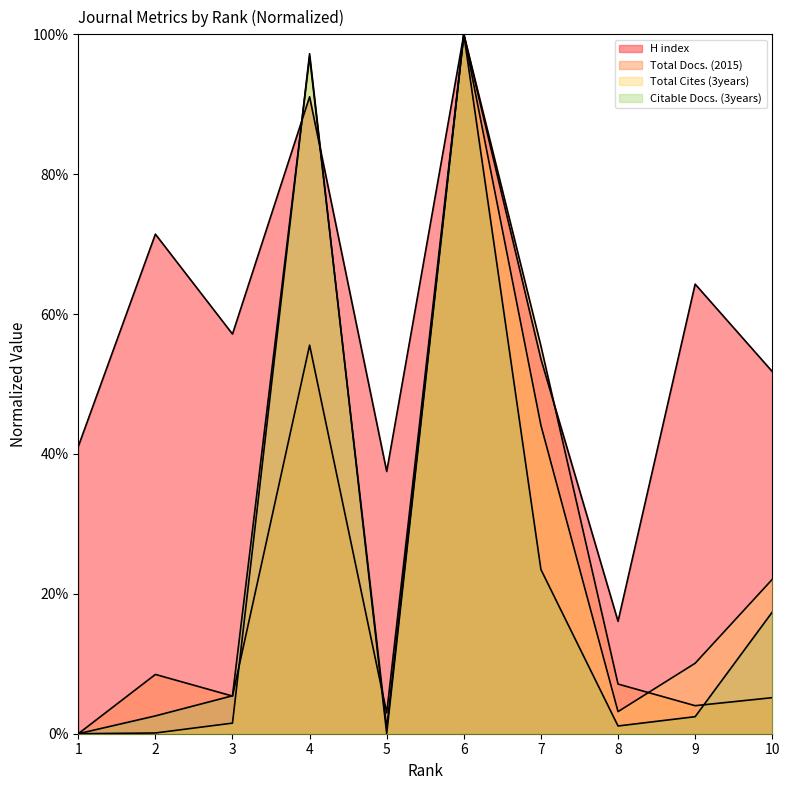

What is the highest value of the H index series?

1.0